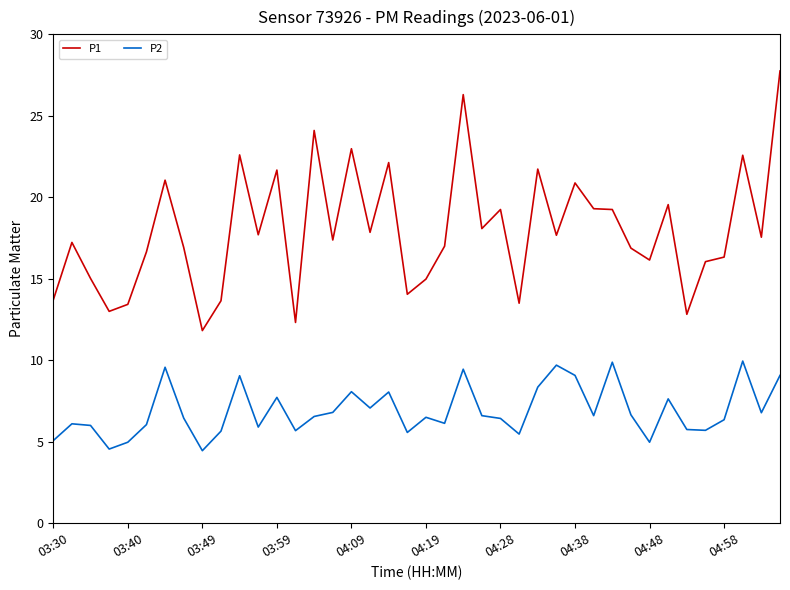

What are all the series names shown in the legend?

P1, P2